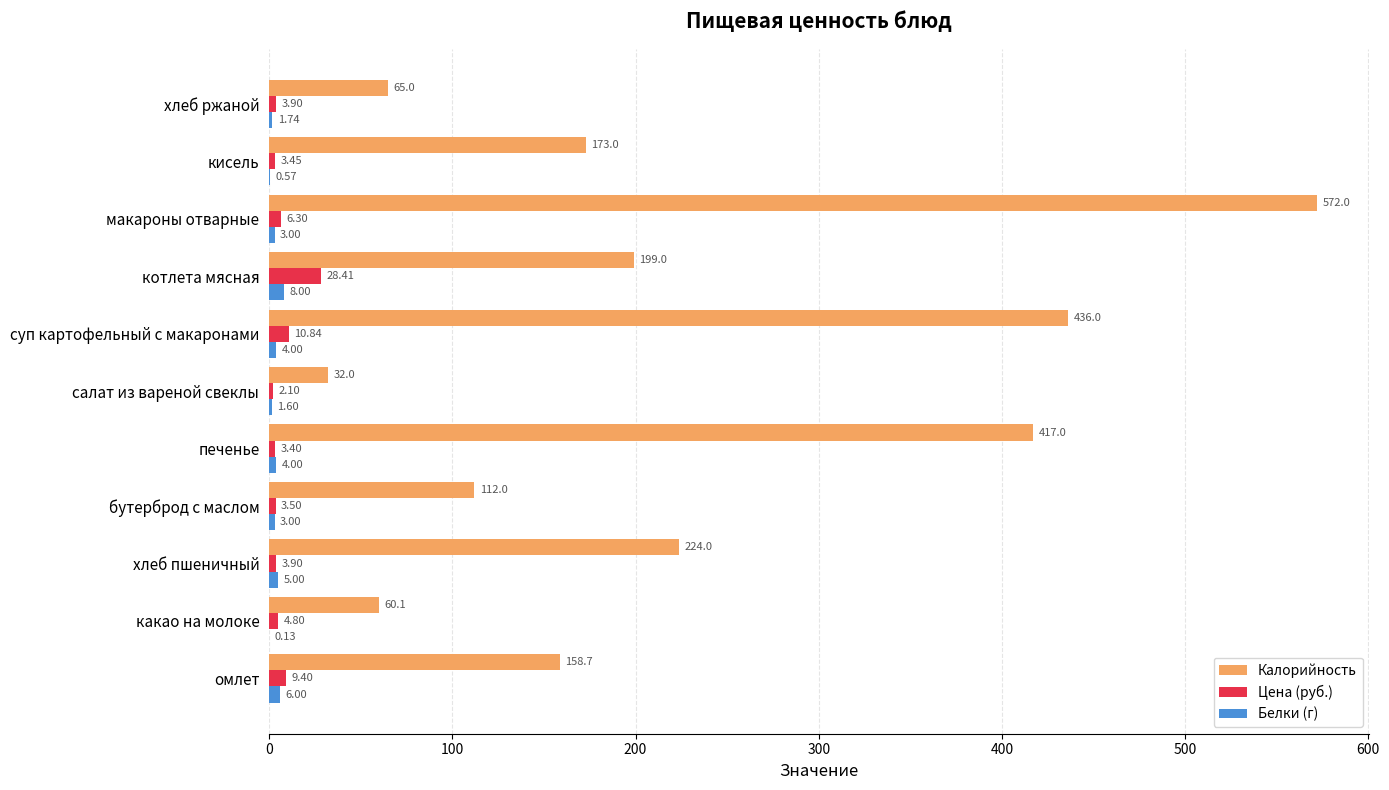

Which series has the largest total across all categories?

Калорийность